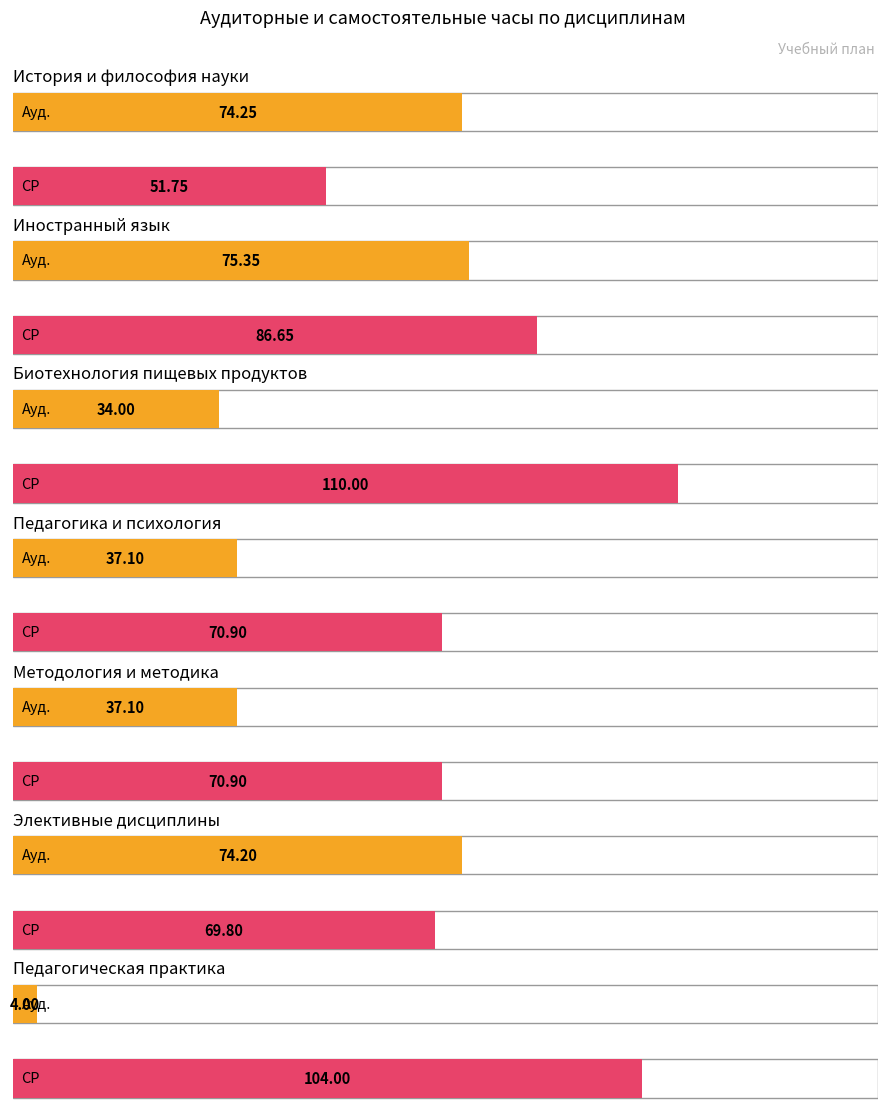

True or false: СР has a value of 35.9 at Методология и методика.

False